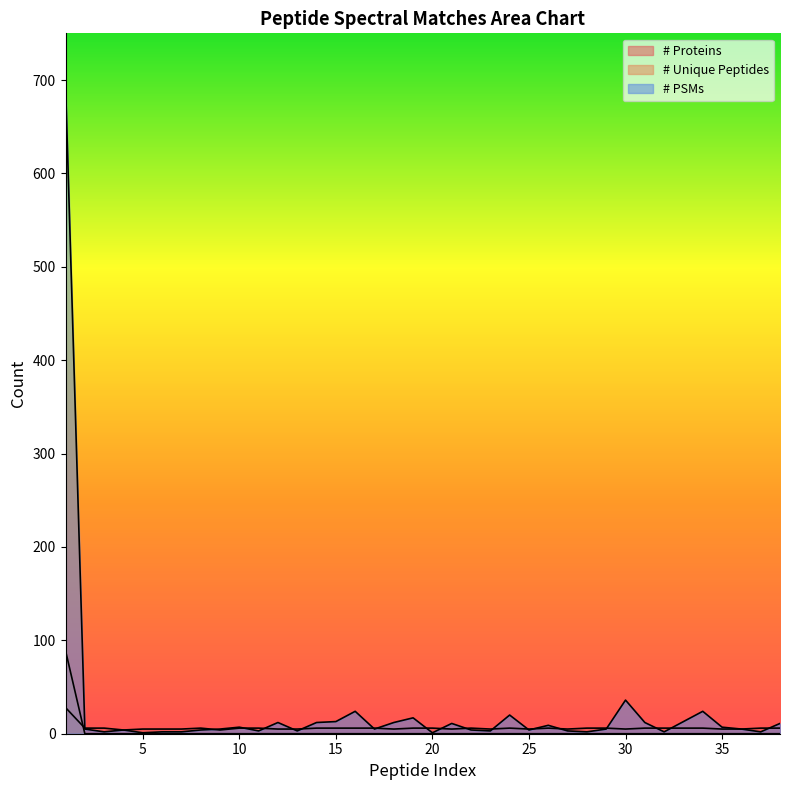

Which series has the largest total across all categories?

# PSMs